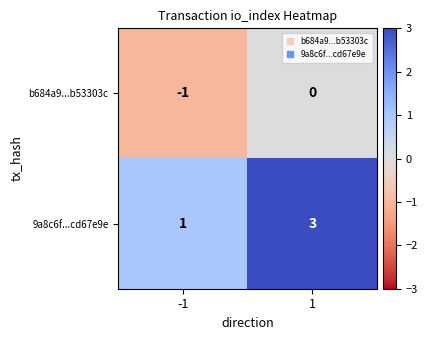

Reading left to right, list all the values displayed in this chart.

b684a9...b53303c: -1	0
9a8c6f...cd67e9e: 1	3